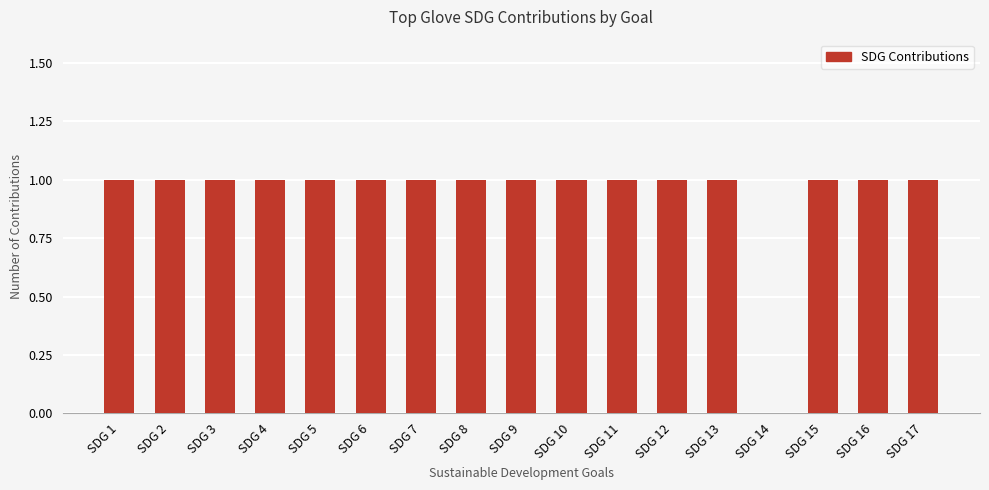

What is the average value?

1